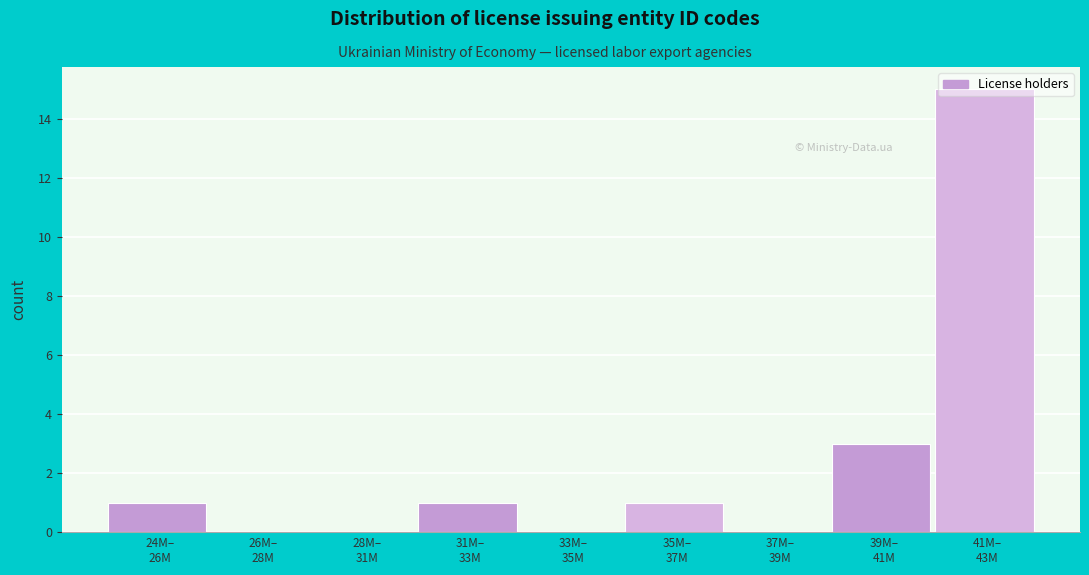

What is the greatest value displayed?

15